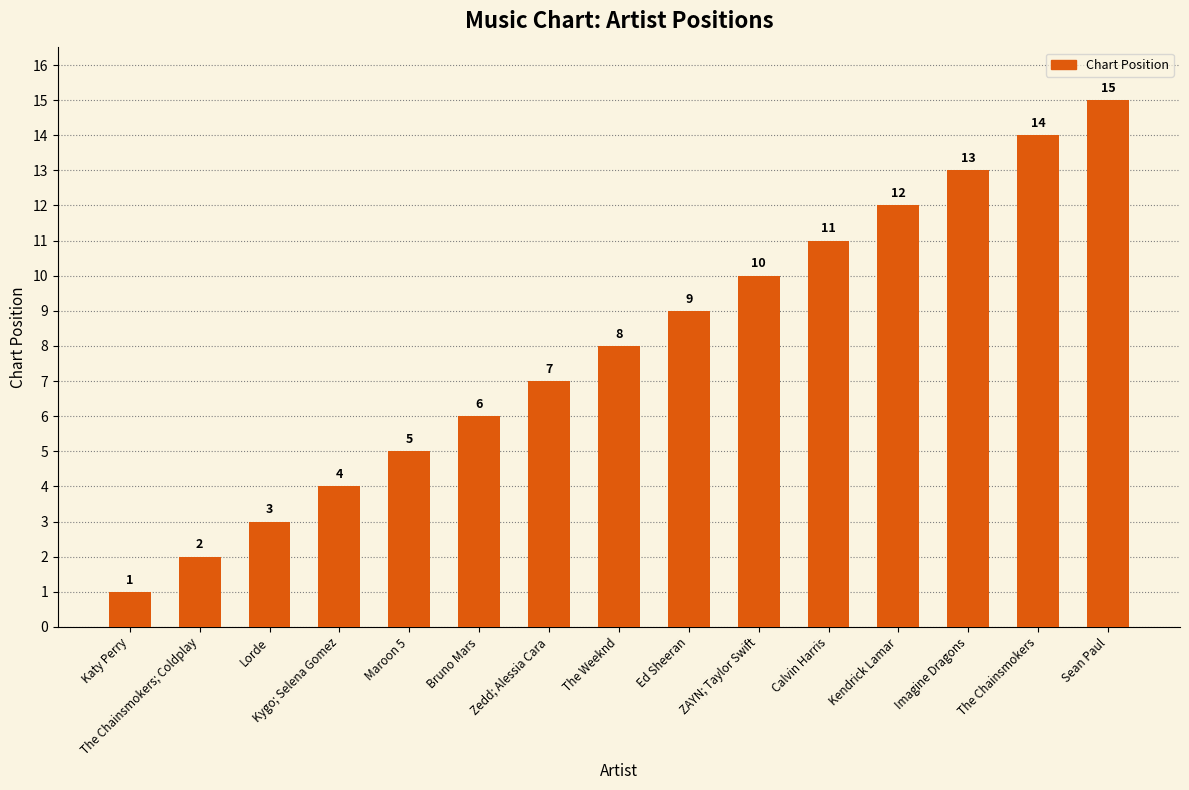

What is the ratio of the value at Imagine Dragons to the value at ZAYN; Taylor Swift?

1.3